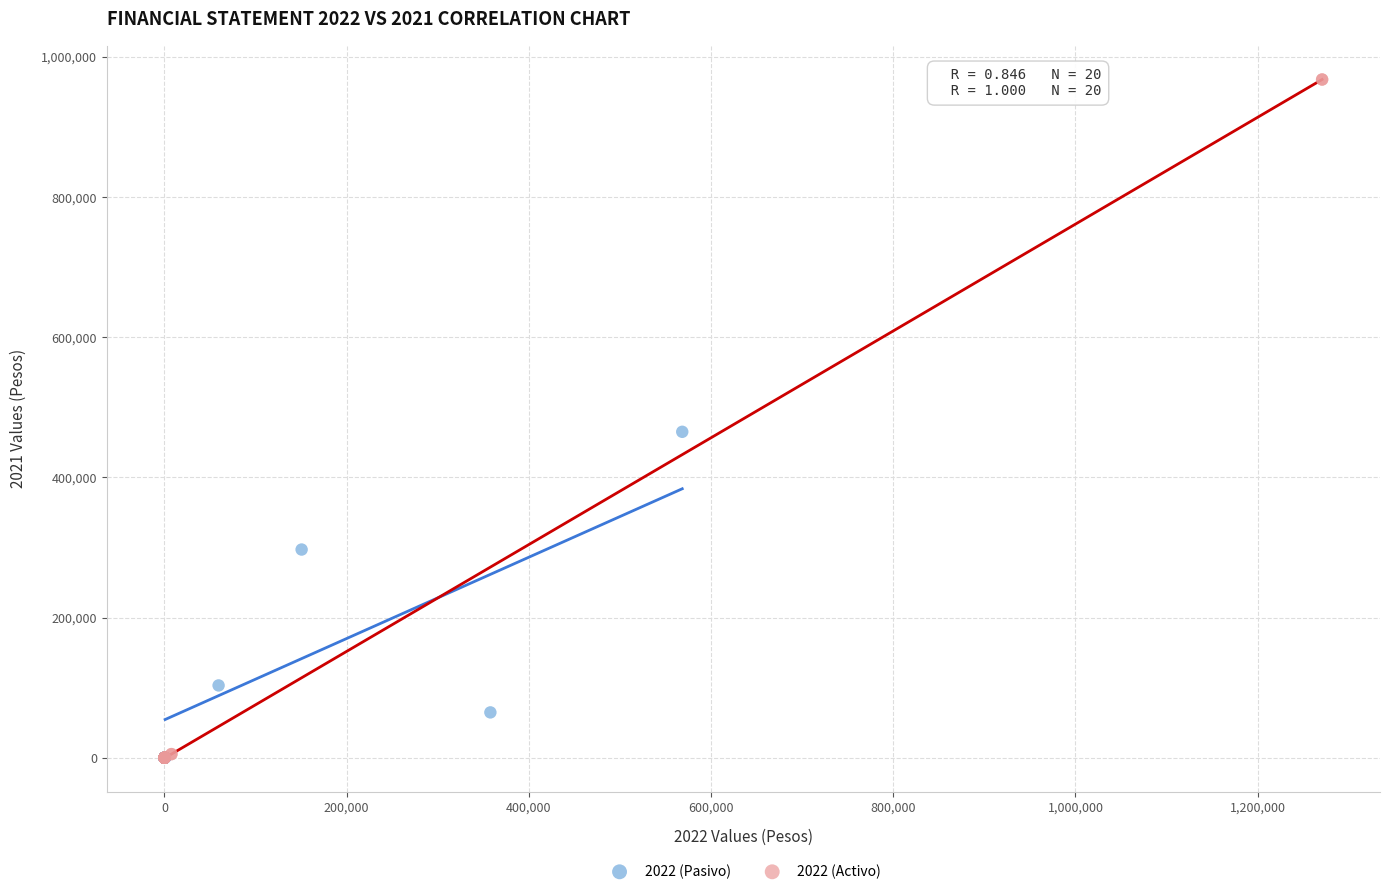

Which series contains the highest Y value?

2022 (Activo)